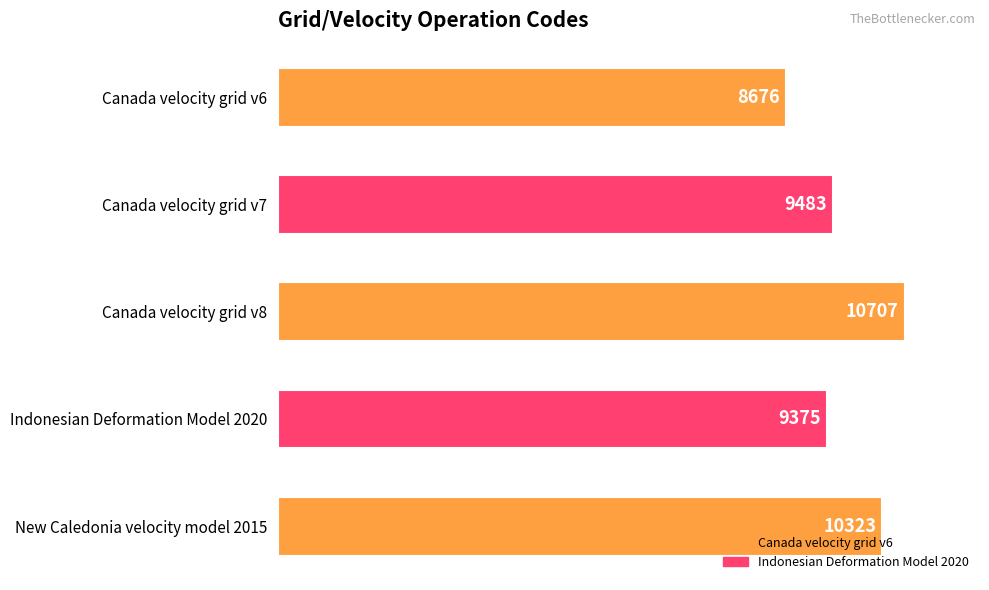

Reading bottom to top, extract all data points from this chart.

New Caledonia velocity model 2015=10323	Indonesian Deformation Model 2020=9375	Canada velocity grid v8=10707	Canada velocity grid v7=9483	Canada velocity grid v6=8676